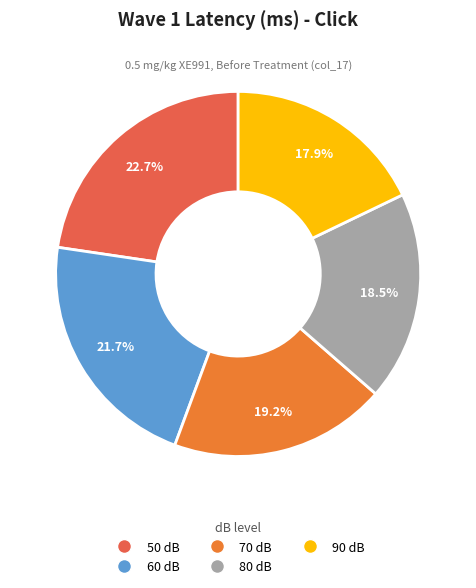

What is the total percentage of 70 dB and 50 dB?

41.9%